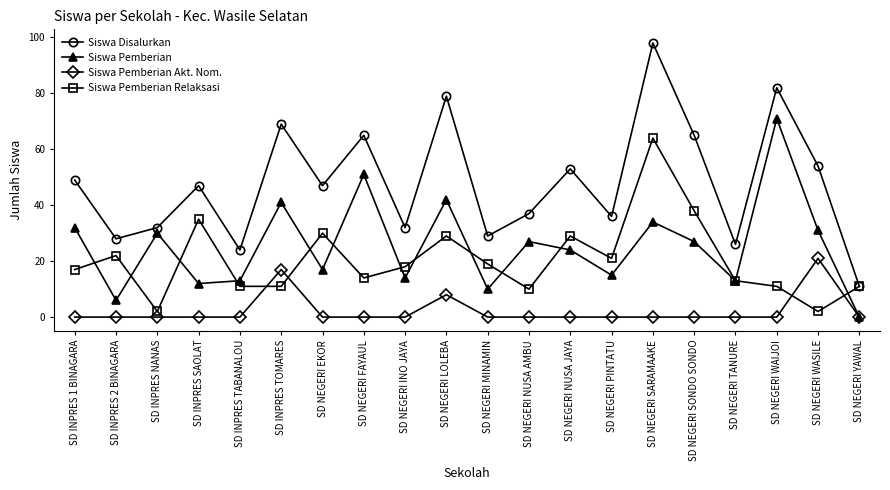

Rank the series by their maximum value, from highest to lowest.

Siswa Disalurkan, Siswa Pemberian, Siswa Pemberian Relaksasi, Siswa Pemberian Akt. Nom.